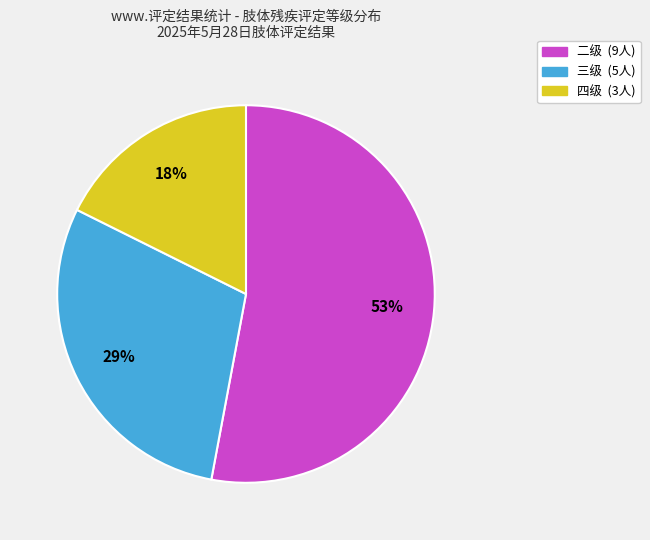

Rank the categories by value from lowest to highest.

四级, 三级, 二级